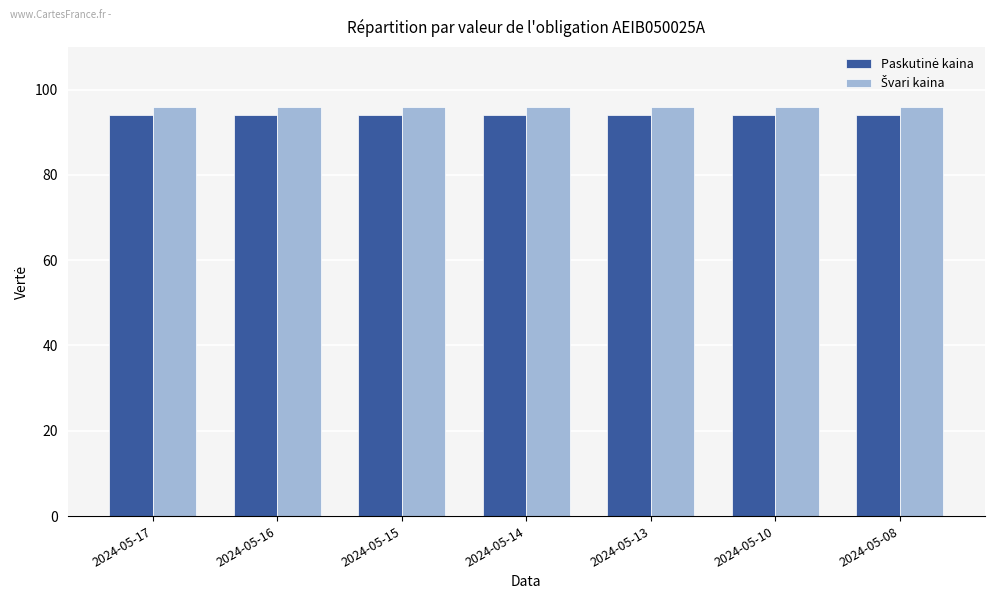

What is the total value across all series at 2024-05-14?

190.1